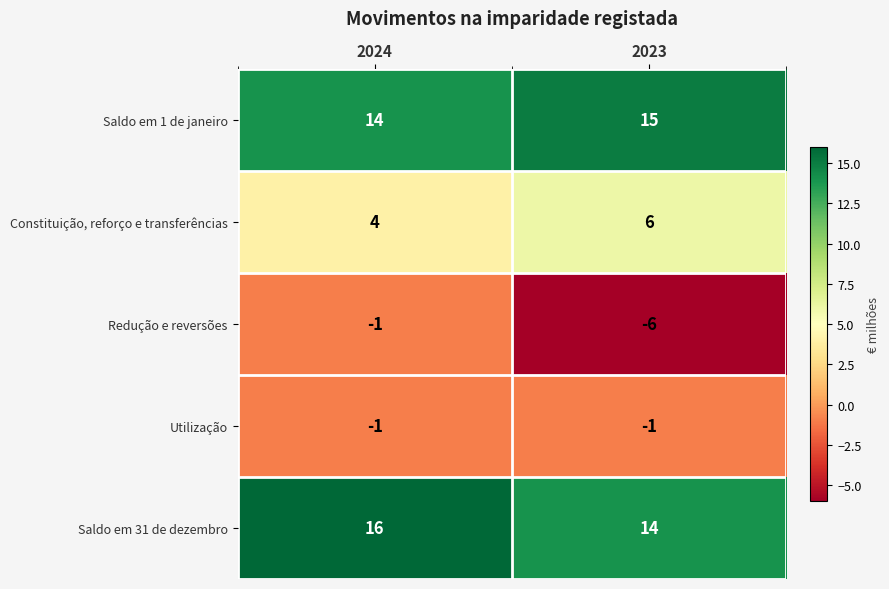

Which series has the largest range (max minus min)?

Redução e reversões